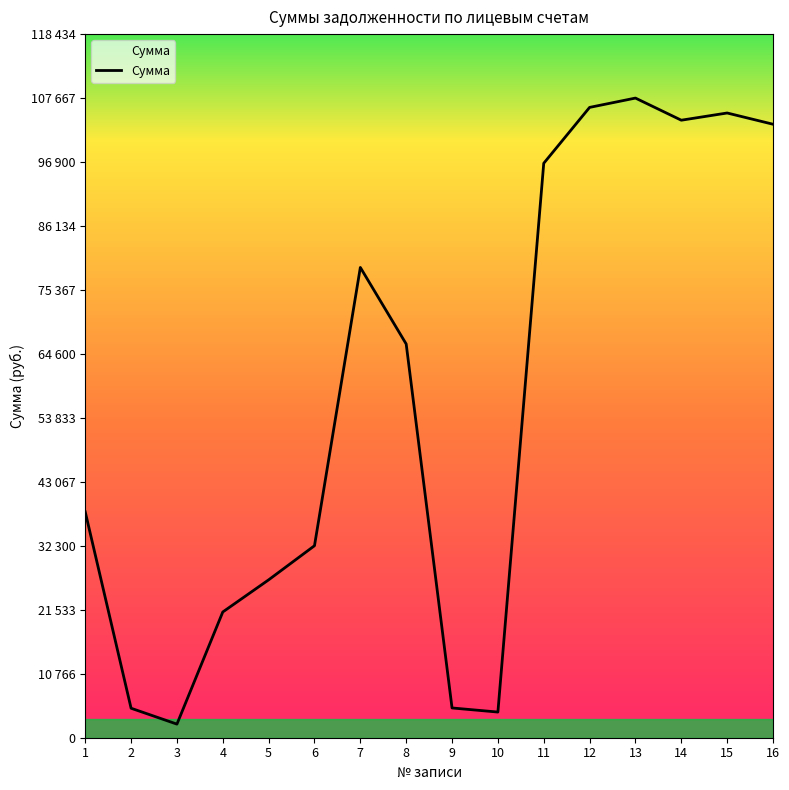

Is this an area chart (filled region under the line)?

Yes